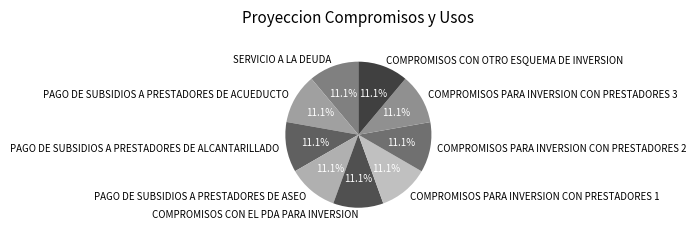

Is it true that COMPROMISOS PARA INVERSION CON PRESTADORES 3 is 11% of the pie?

True